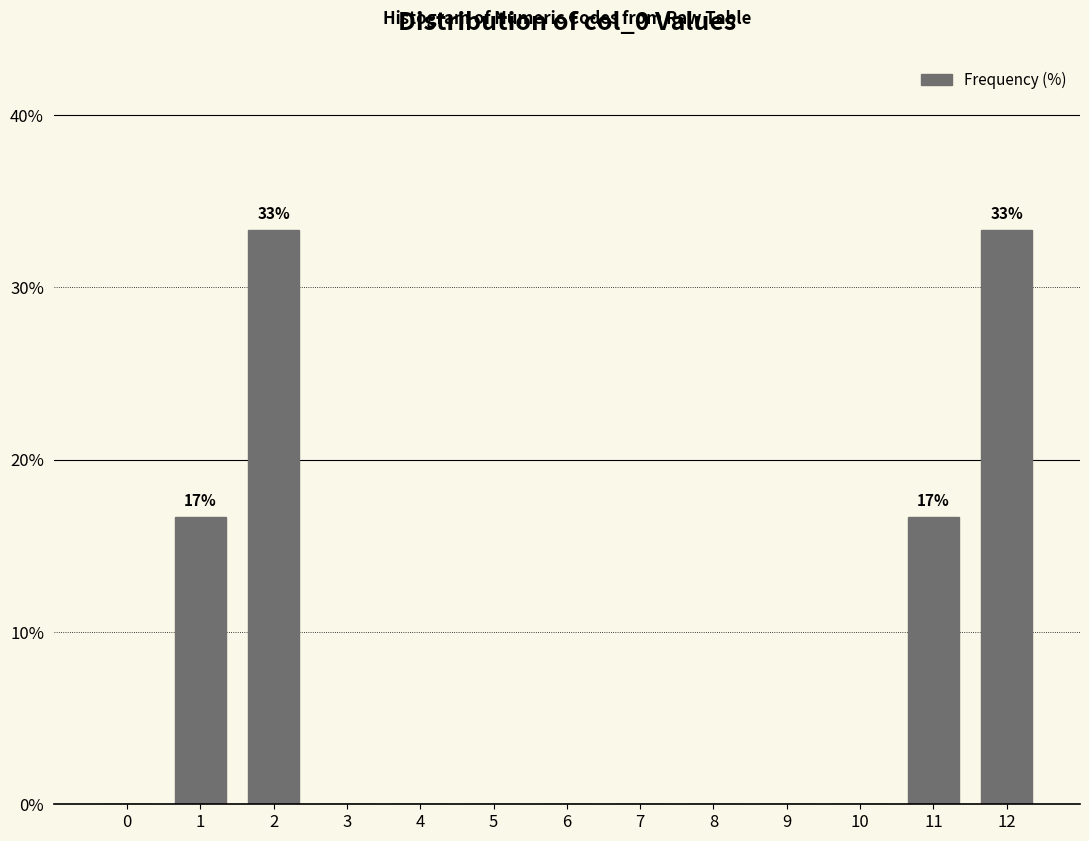

Reading left to right, transcribe all the data shown in this chart.

0=0.0	1=16.7	2=33.3	3=0.0	4=0.0	5=0.0	6=0.0	7=0.0	8=0.0	9=0.0	10=0.0	11=16.7	12=33.3